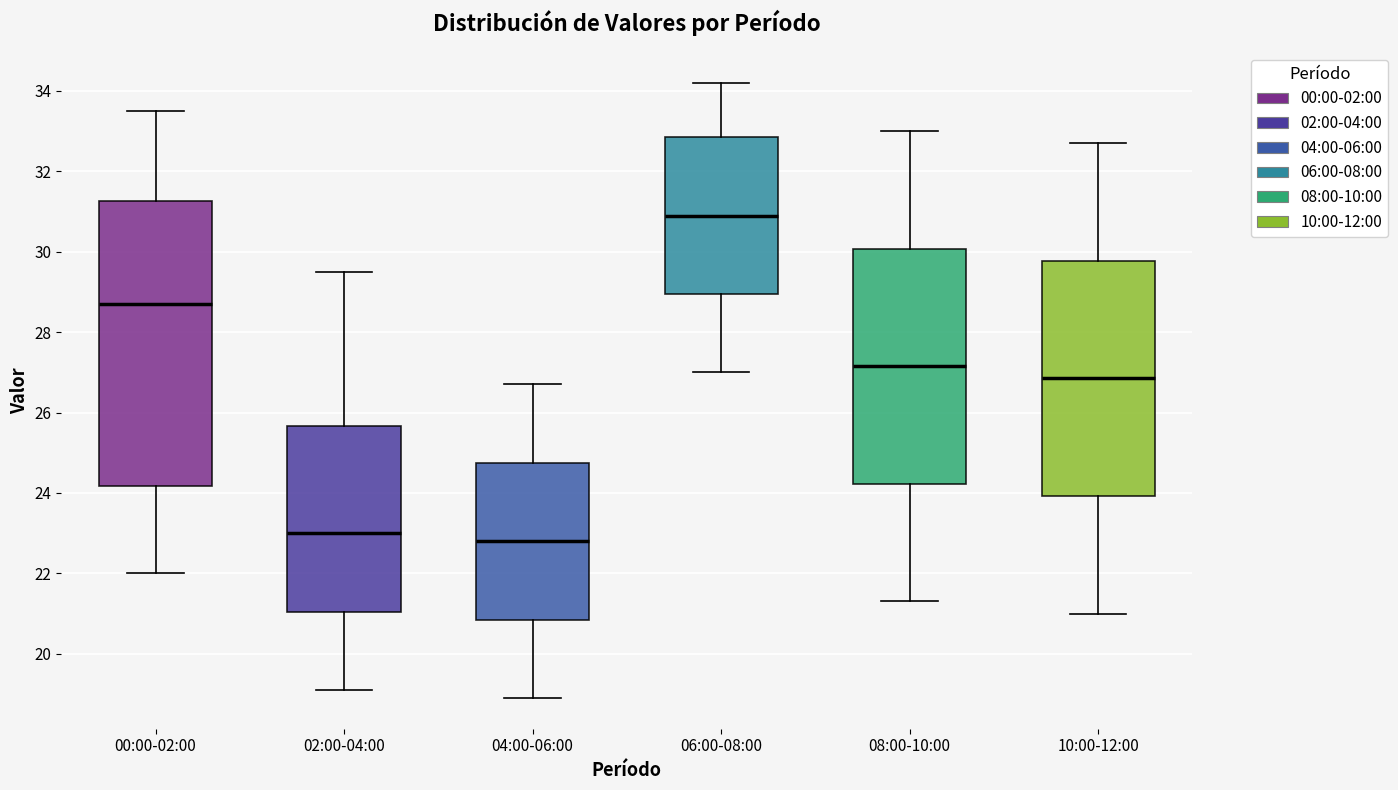

Reading left to right, transcribe this box plot: for each box, give where its median line is, the range the box spans, and where its two whiskers end, as read against the y-axis. The values are not printed on the chart, so give them approximately, as read against the axis.

00:00-02:00: median 28.8, box 24.2 to 31.2, whiskers 22.0 to 33.6
02:00-04:00: median 23.0, box 21.0 to 25.6, whiskers 19.2 to 29.6
04:00-06:00: median 22.8, box 20.8 to 24.8, whiskers 19.0 to 26.8
06:00-08:00: median 31.0, box 29.0 to 32.8, whiskers 27.0 to 34.2
08:00-10:00: median 27.2, box 24.2 to 30.0, whiskers 21.4 to 33.0
10:00-12:00: median 26.8, box 24.0 to 29.8, whiskers 21.0 to 32.8